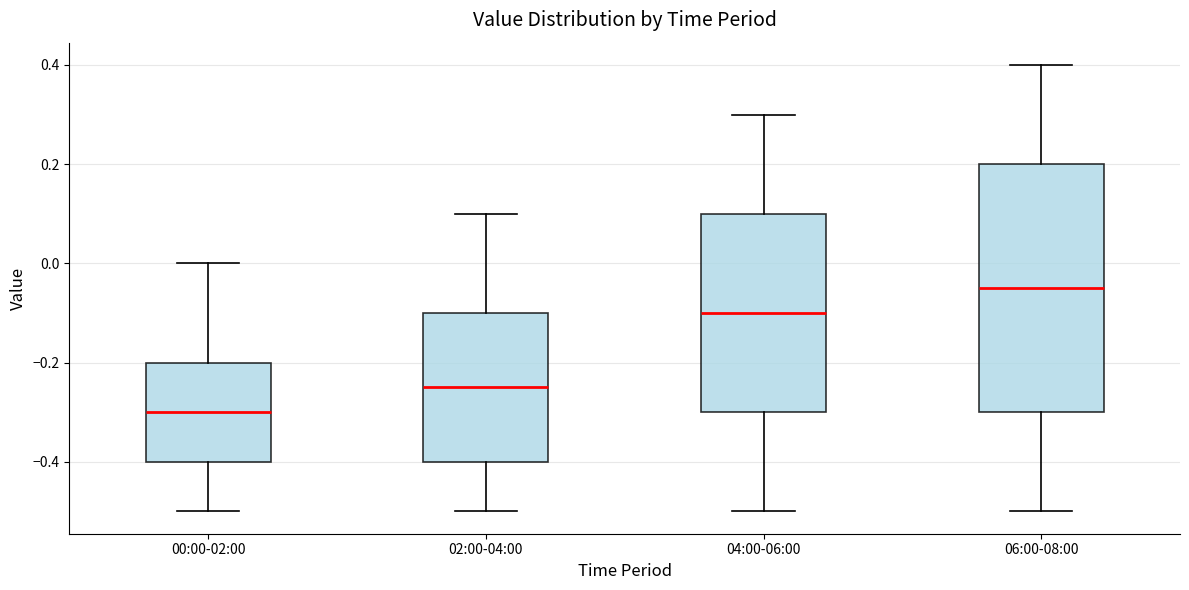

Which box has the lowest median line?

00:00-02:00